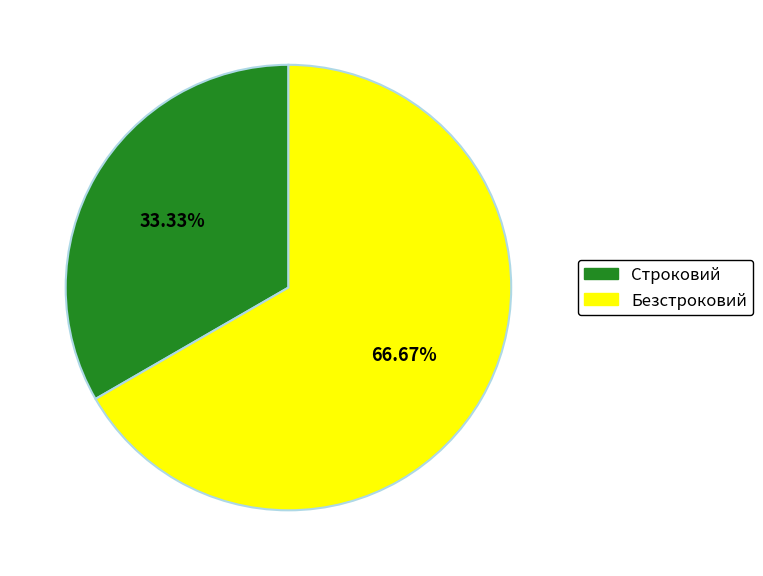

Approximately how many times larger is the value at Безстроковий compared to Строковий?

2.0